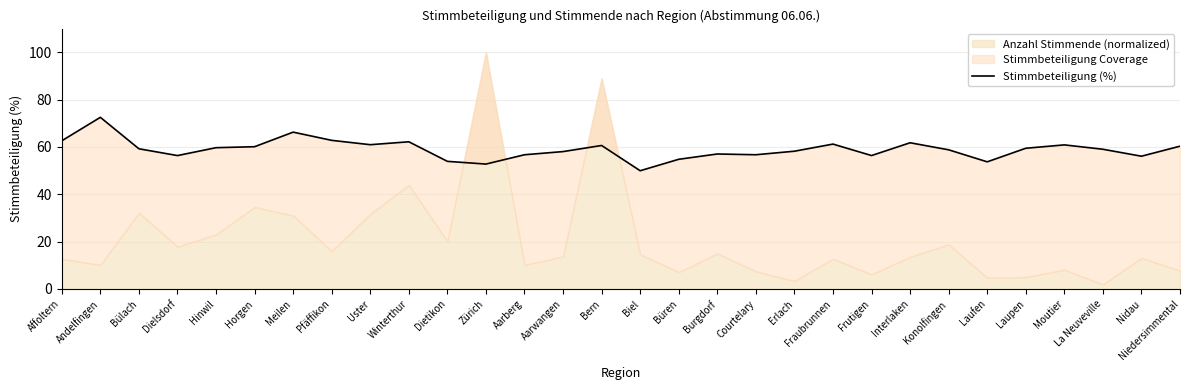

The chart shows a value of 62.8 at Pfäffikon. True or false?

True